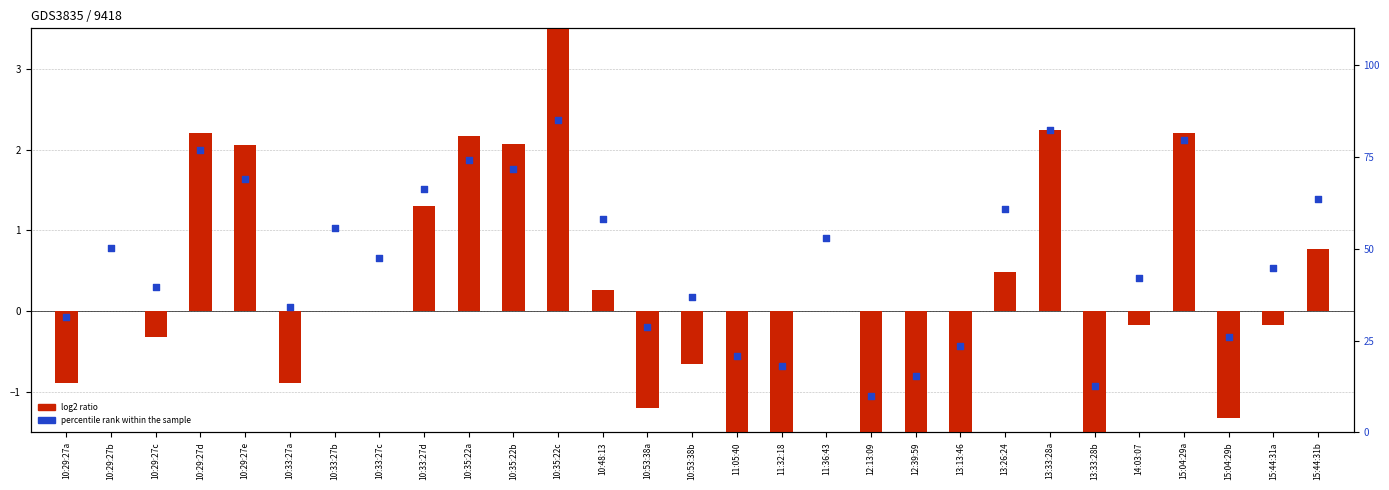

Which series has the largest total across all categories?

percentile rank within the sample